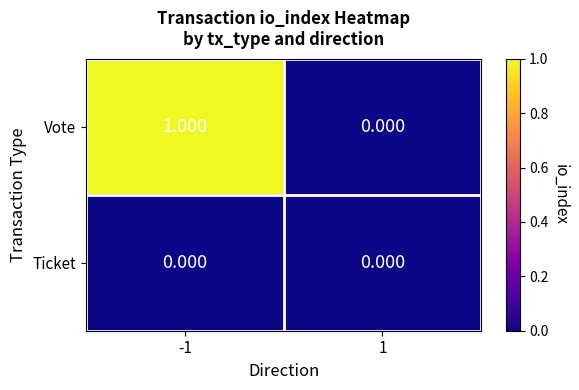

List the series in order of their peak value, highest first.

Vote, Ticket